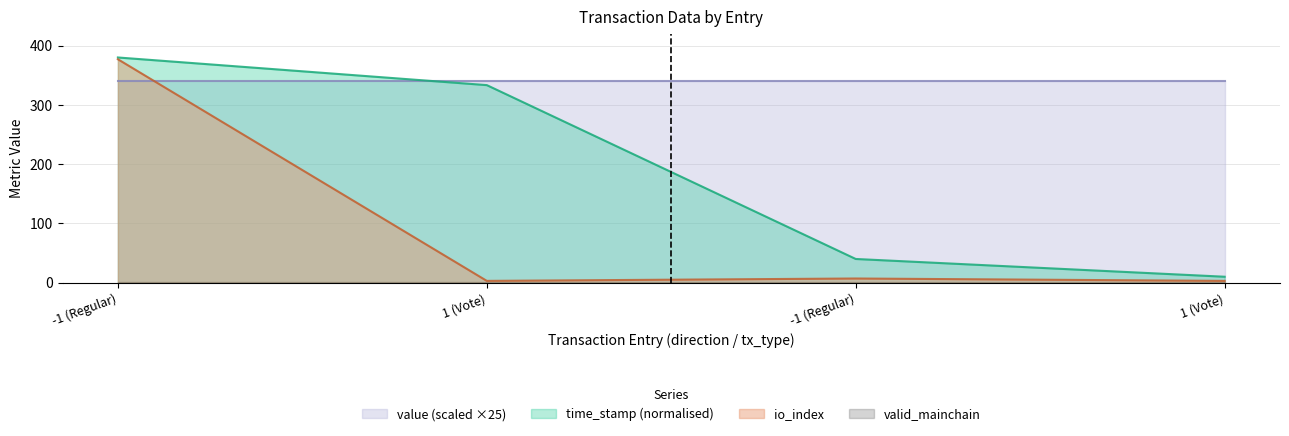

Which label corresponds to the largest value in the chart?

-1 (Regular)